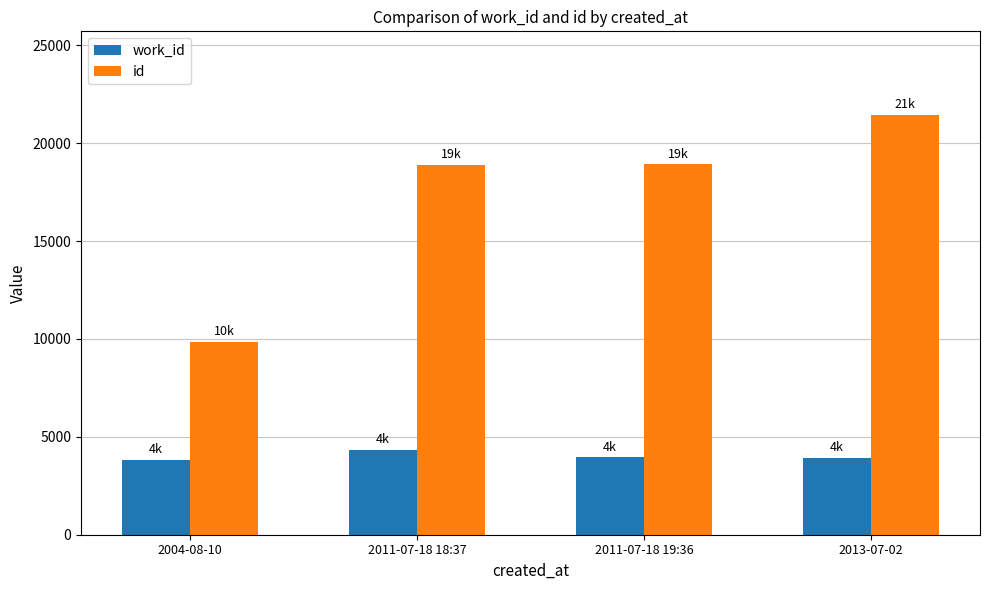

What is the value of the work_id bar at the 1st from the left?

3834